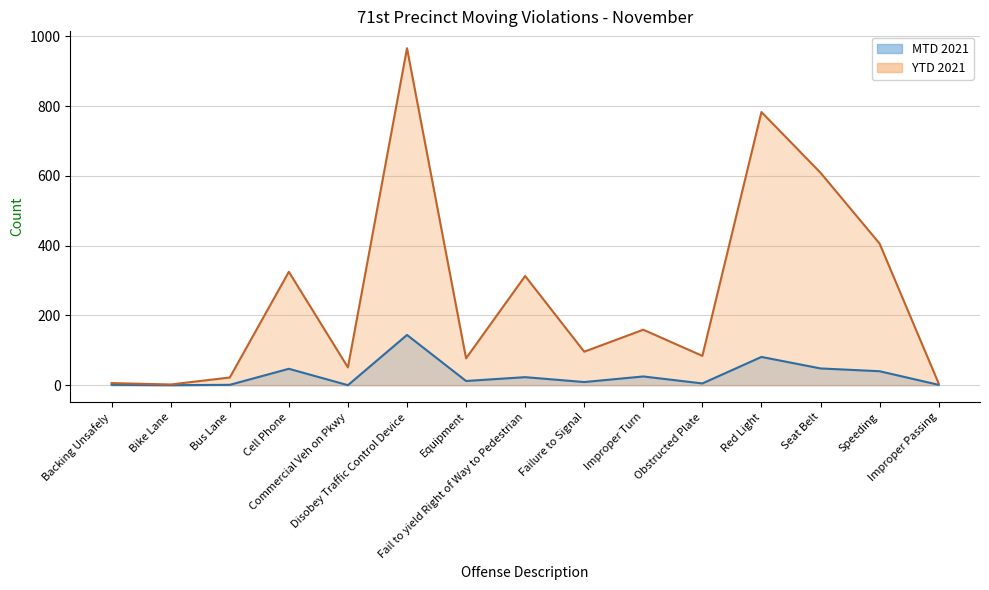

Reading left to right, list all the values displayed in this chart.

MTD 2021: Backing Unsafely=1	Bike Lane=0	Bus Lane=1	Cell Phone=47	Commercial Veh on Pkwy=0	Disobey Traffic Control Device=144	Equipment=12	Fail to yield Right of Way to Pedestrian=23	Failure to Signal=9	Improper Turn=25	Obstructed Plate=5	Red Light=81	Seat Belt=48	Speeding=40	Improper Passing=1
YTD 2021: Backing Unsafely=6	Bike Lane=2	Bus Lane=22	Cell Phone=325	Commercial Veh on Pkwy=51	Disobey Traffic Control Device=966	Equipment=77	Fail to yield Right of Way to Pedestrian=313	Failure to Signal=96	Improper Turn=159	Obstructed Plate=84	Red Light=783	Seat Belt=609	Speeding=406	Improper Passing=5